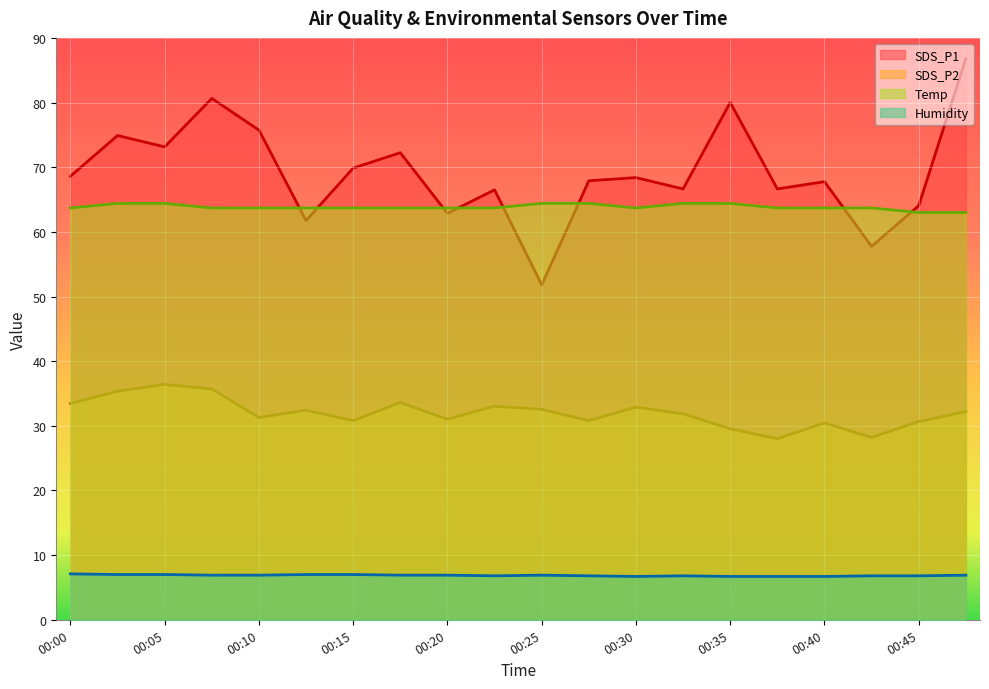

Where is the first local minimum for SDS_P1?

00:05